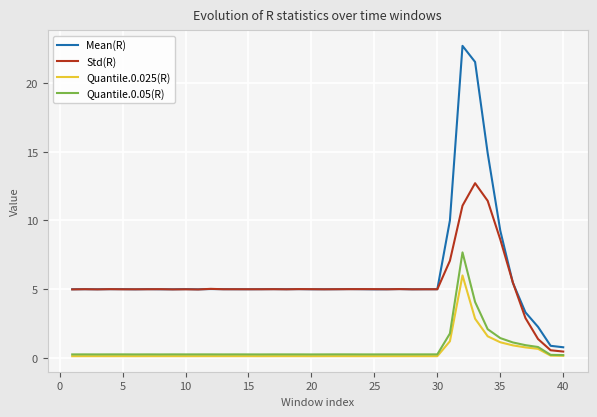

How many lines are shown in the chart?

4